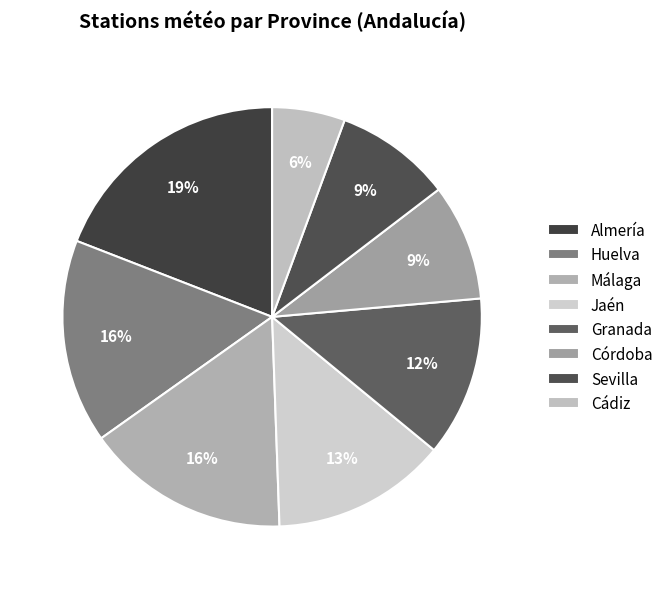

How much of the chart is everything except Granada?

87.6%